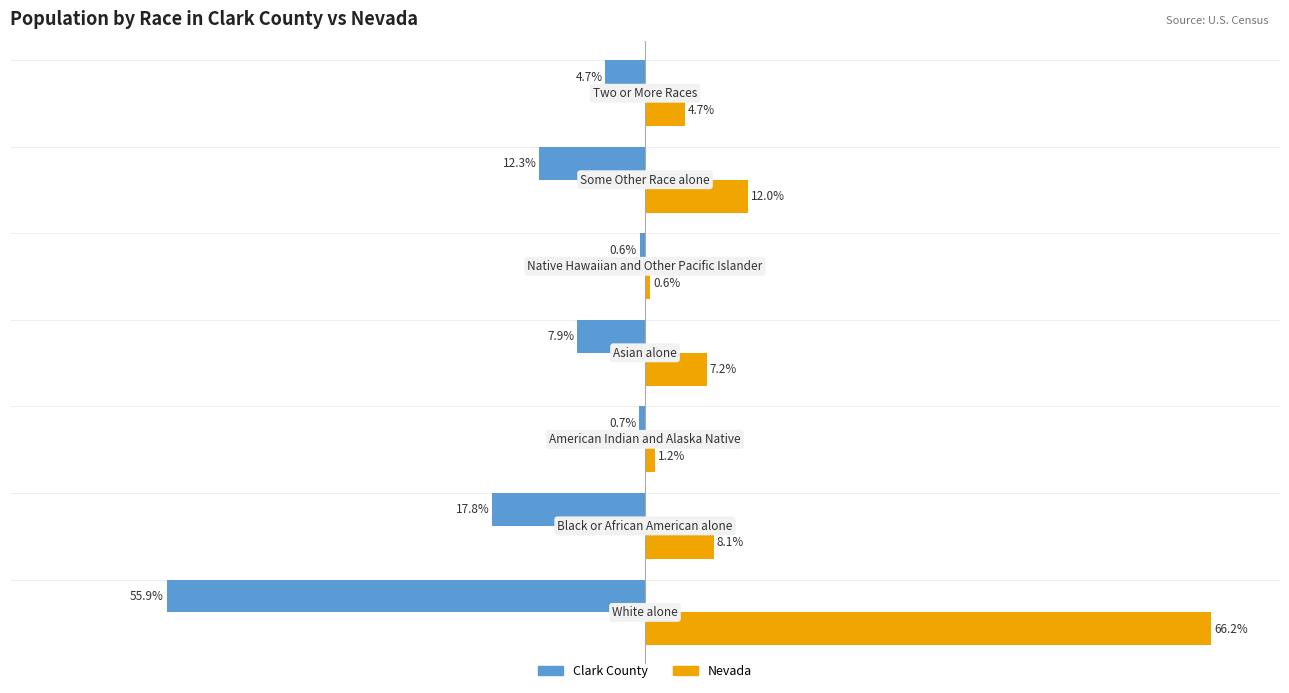

Rank the series by their maximum value, from lowest to highest.

Clark County, Nevada